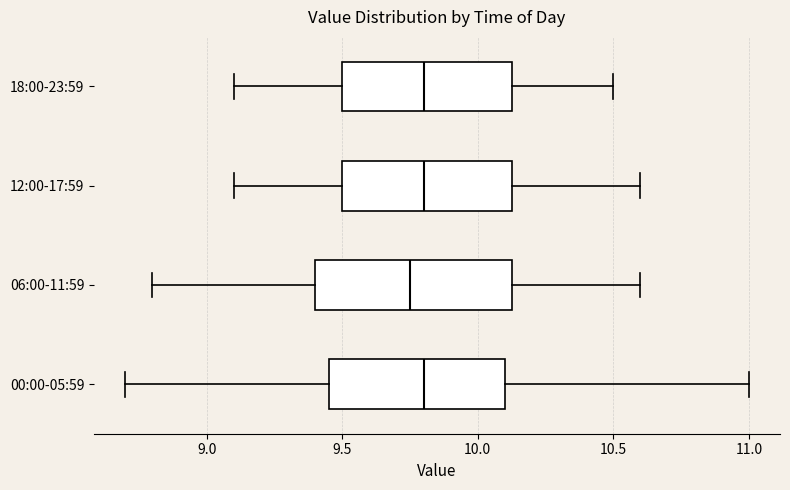

Reading bottom to top, read every box against the x-axis: the position of its median line, the range the box covers, and the ends of its whiskers. The values are not printed on the chart, so give them approximately, as read against the axis.

00:00-05:59: median 9.80, box 9.45 to 10.10, whiskers 8.70 to 11.00
06:00-11:59: median 9.75, box 9.40 to 10.15, whiskers 8.80 to 10.60
12:00-17:59: median 9.80, box 9.50 to 10.15, whiskers 9.10 to 10.60
18:00-23:59: median 9.80, box 9.50 to 10.15, whiskers 9.10 to 10.50